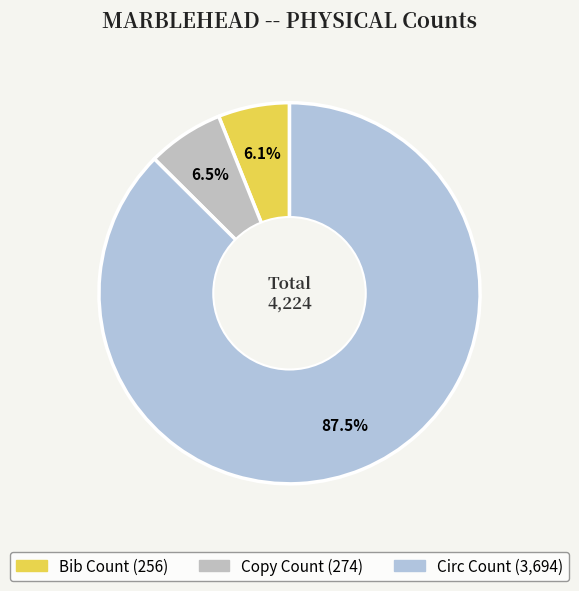

True or false: Copy Count accounts for 13% of the total.

False